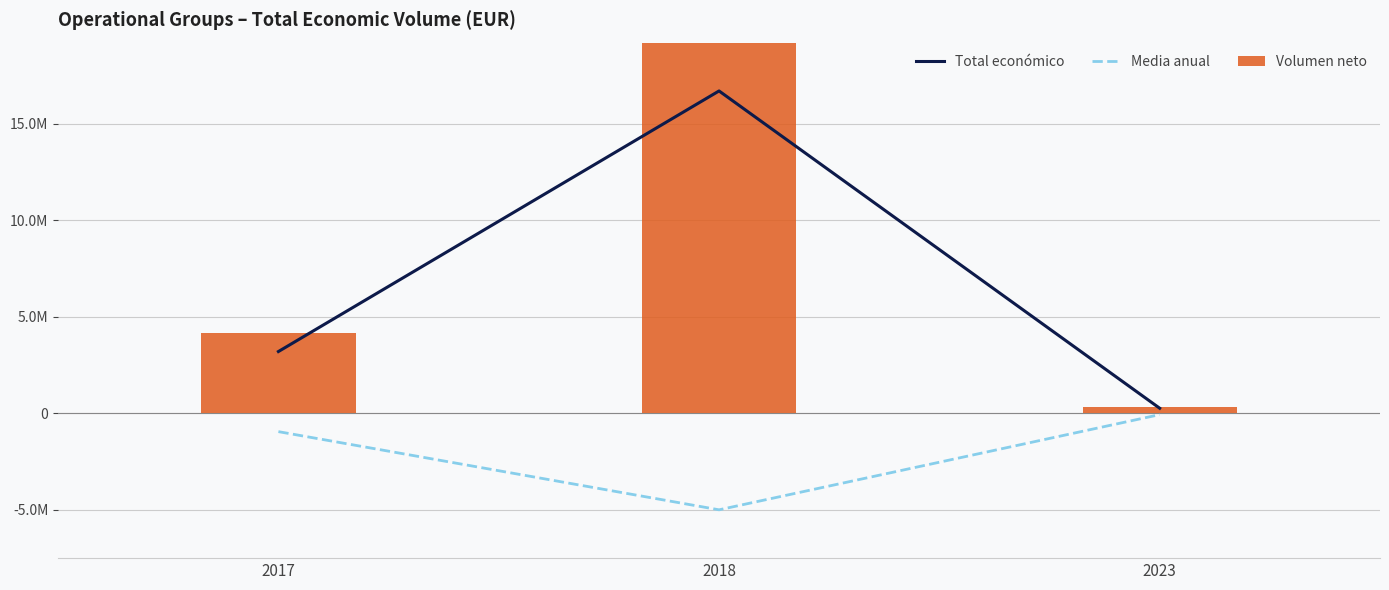

What is the difference between the Volumen neto values at 2017 and 2023?

3821548.9